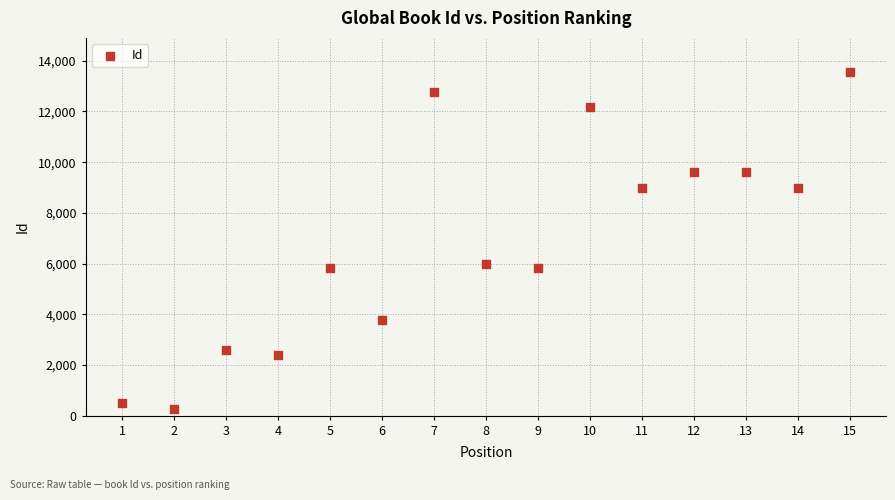

What is the range of Y values (max minus min)?

13277